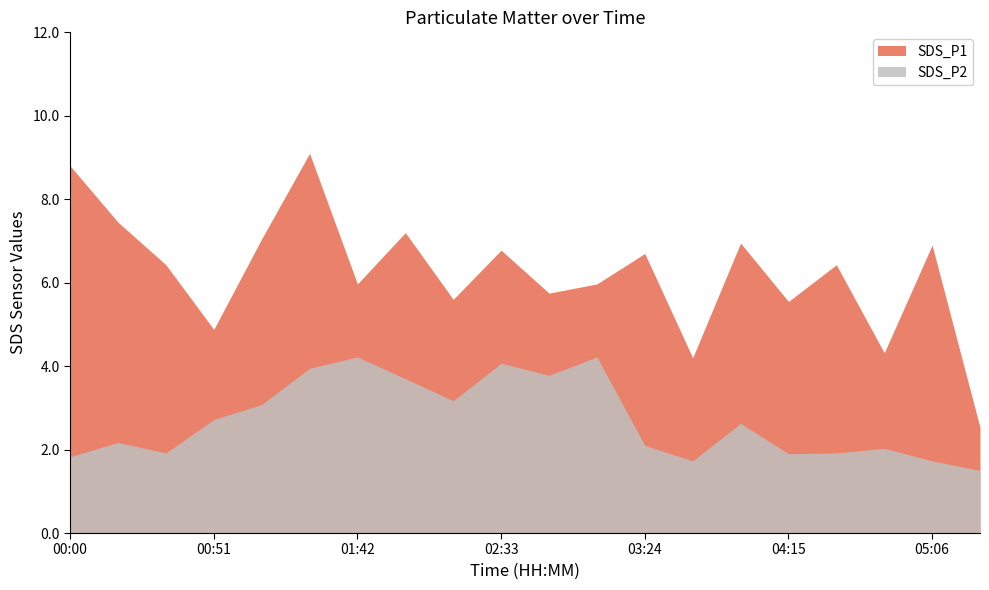

What is the average value of the SDS_P1 series?

6.2